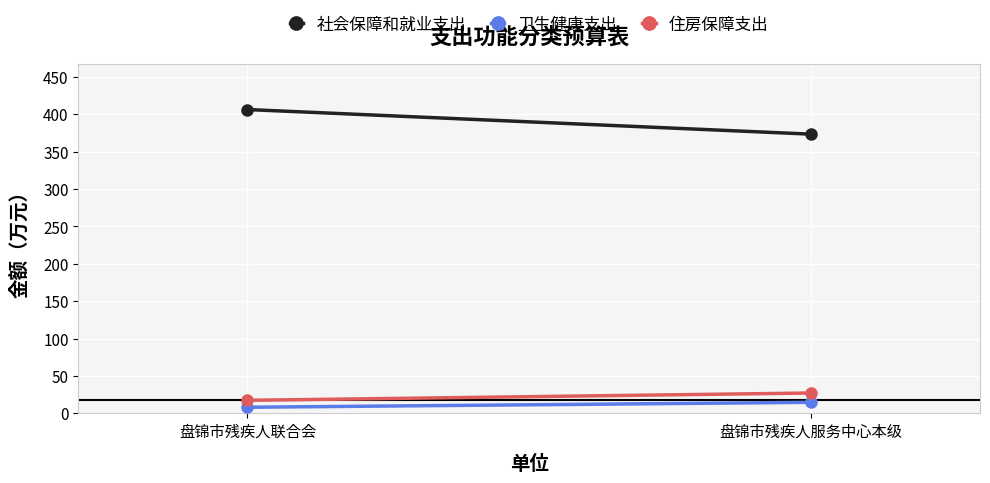

At how many categories does at least one series exceed 139?

2